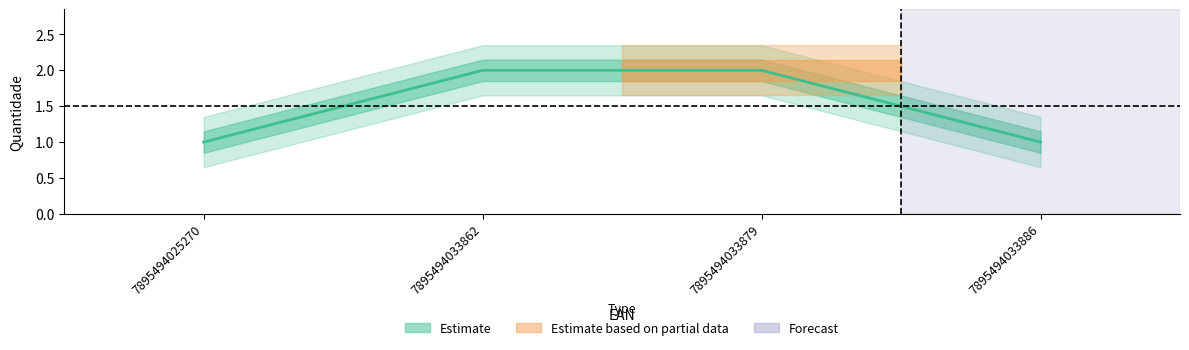

How many data points are less than 2?

2